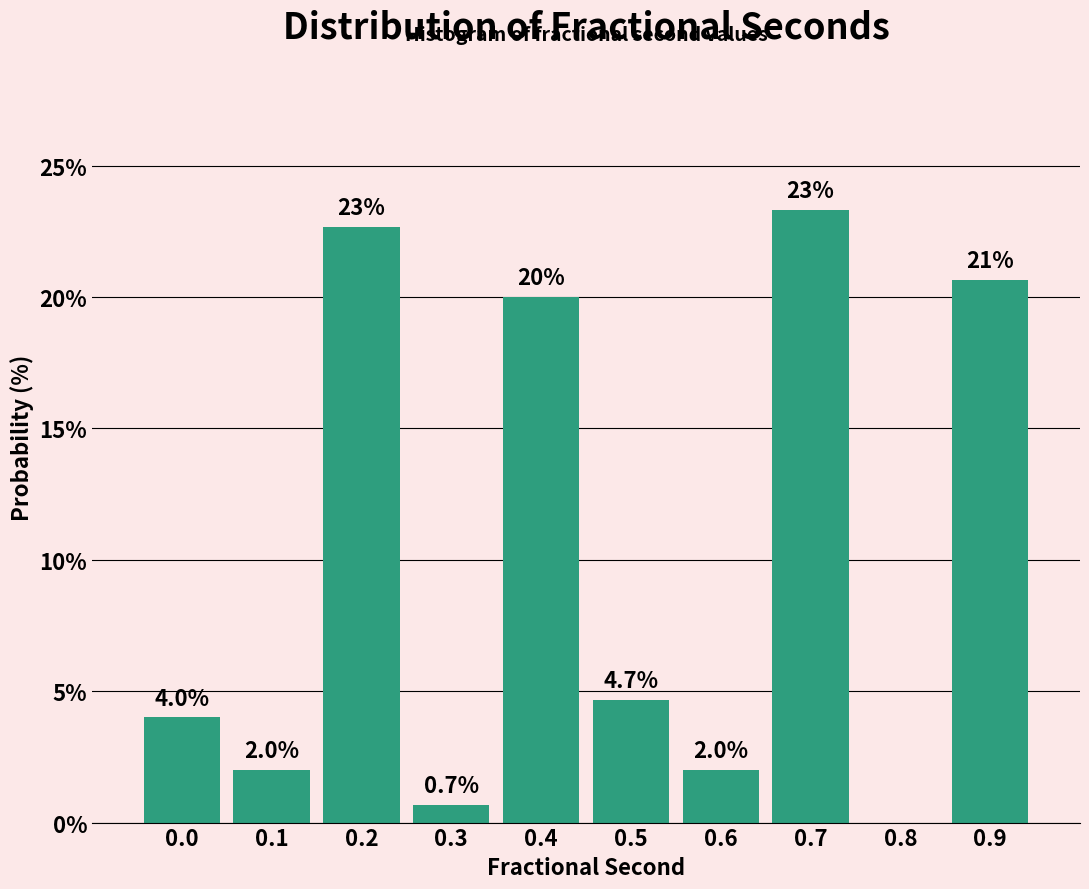

Reading left to right, what are all the values shown in this chart?

0.0=4.0	0.1=2.0	0.2=22.7	0.3=0.7	0.4=20.0	0.5=4.7	0.6=2.0	0.7=23.3	0.8=0.0	0.9=20.7